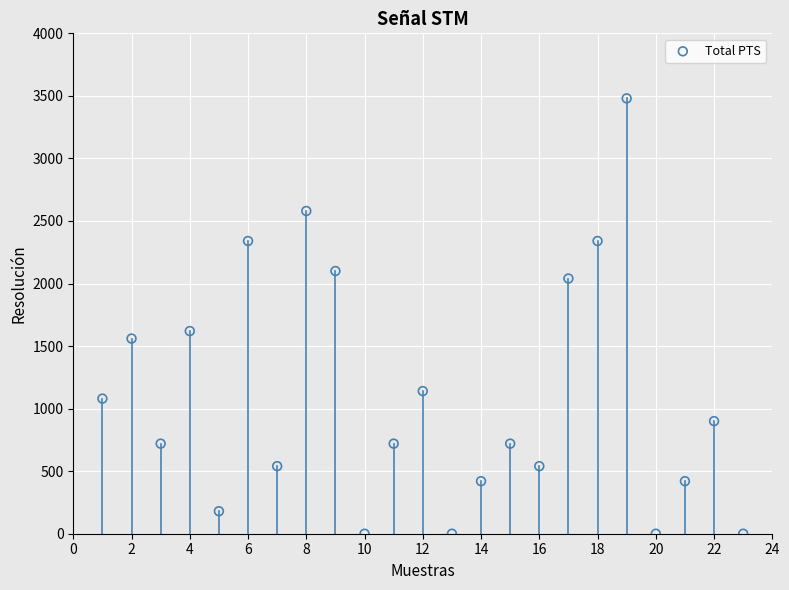

What Y value in the scatter plot is closest to 1740?

1620